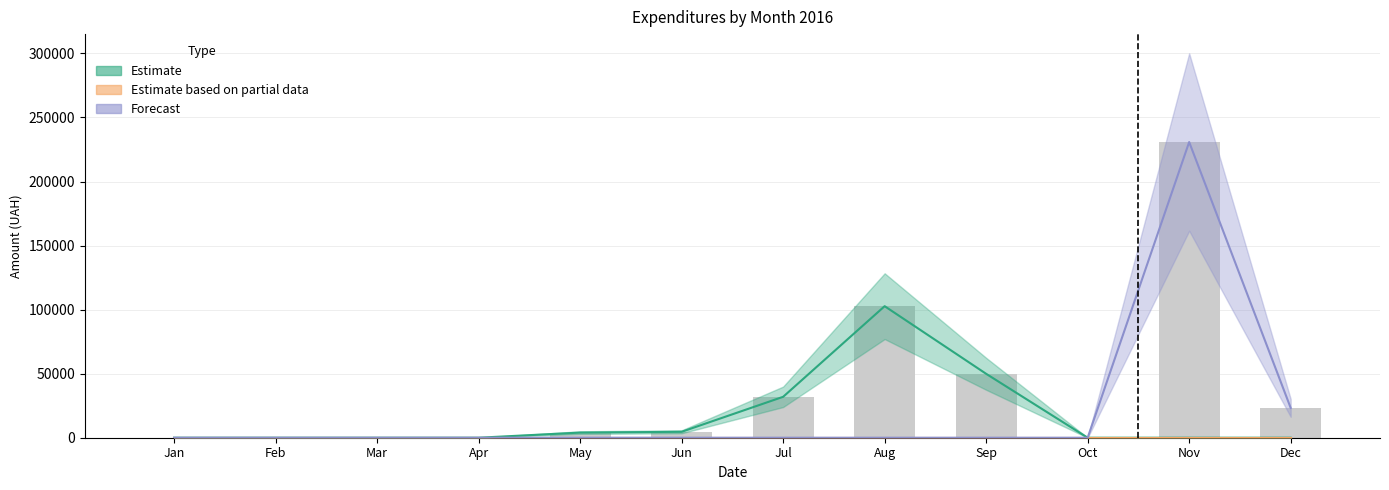

Rank the categories by Estimate based on partial data value from lowest to highest.

Jan, Feb, Mar, Apr, May, Jun, Jul, Aug, Sep, Oct, Nov, Dec